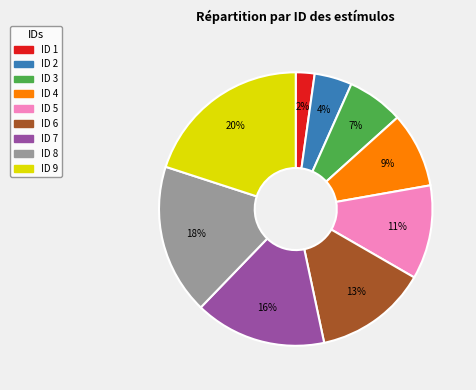

Rank the categories by value from highest to lowest.

ID 9, ID 8, ID 7, ID 6, ID 5, ID 4, ID 3, ID 2, ID 1